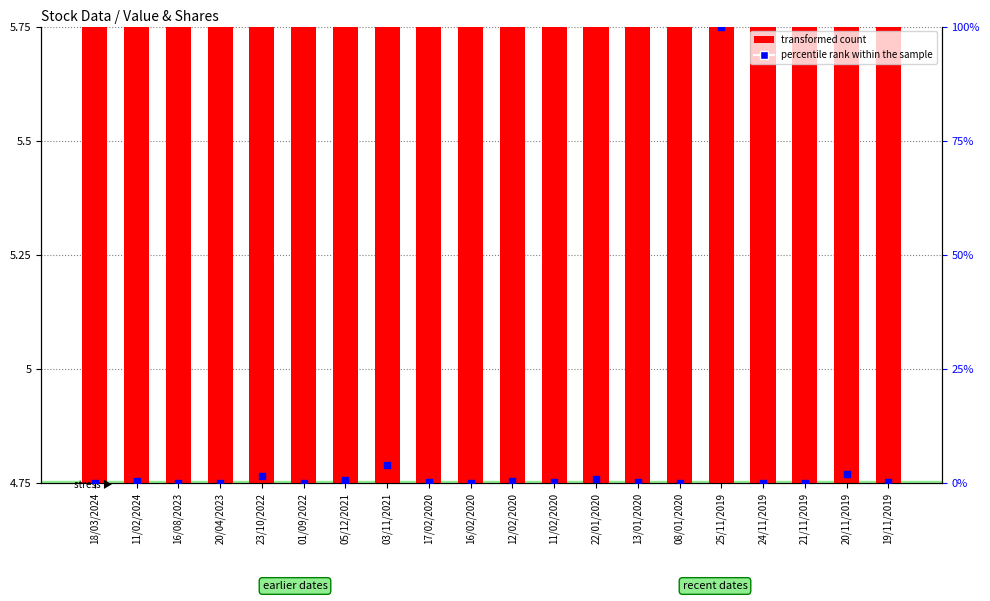

Which series has the largest total across all categories?

percentile rank within the sample